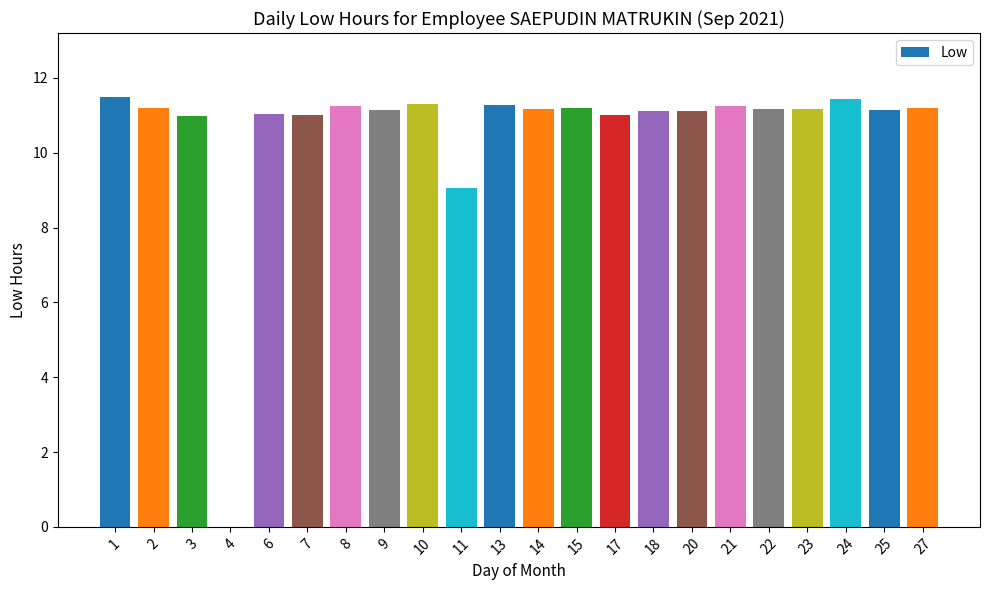

Count the number of categories in the chart.

22